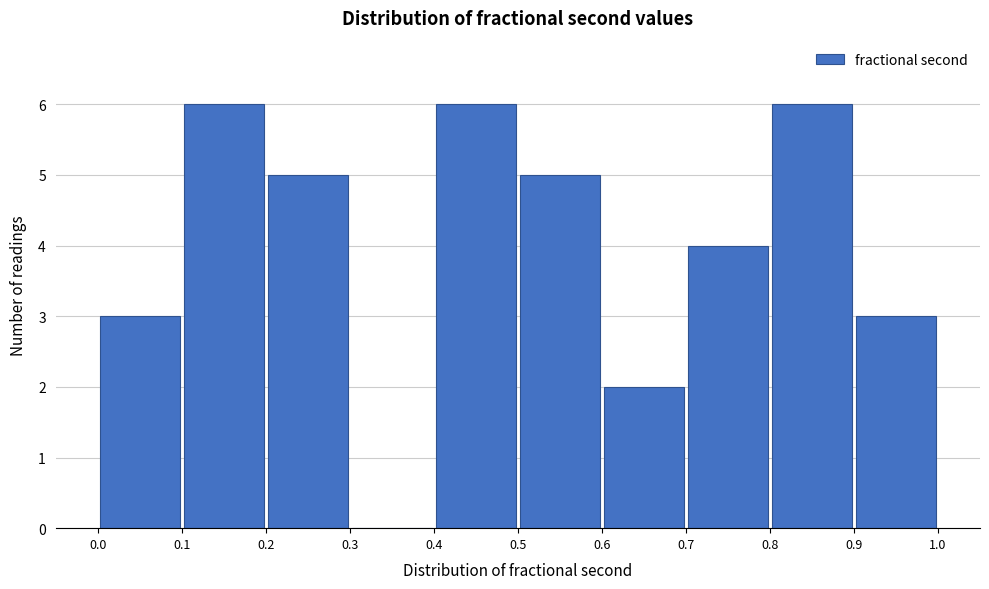

Reading left to right, transcribe this chart: for each bar, give the range it covers on the x-axis and its height. The values are not printed on the chart, so give them approximately, as read against the axis.

0.0 to 0.1: 3
0.1 to 0.2: 6
0.2 to 0.3: 5
0.3 to 0.4: 0
0.4 to 0.5: 6
0.5 to 0.6: 5
0.6 to 0.7: 2
0.7 to 0.8: 4
0.8 to 0.9: 6
0.9 to 1.0: 3